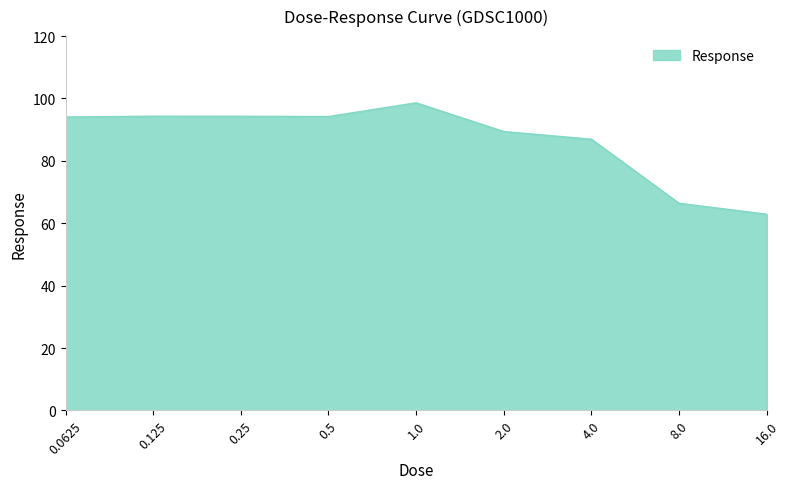

What is the maximum value shown in the chart?

98.6